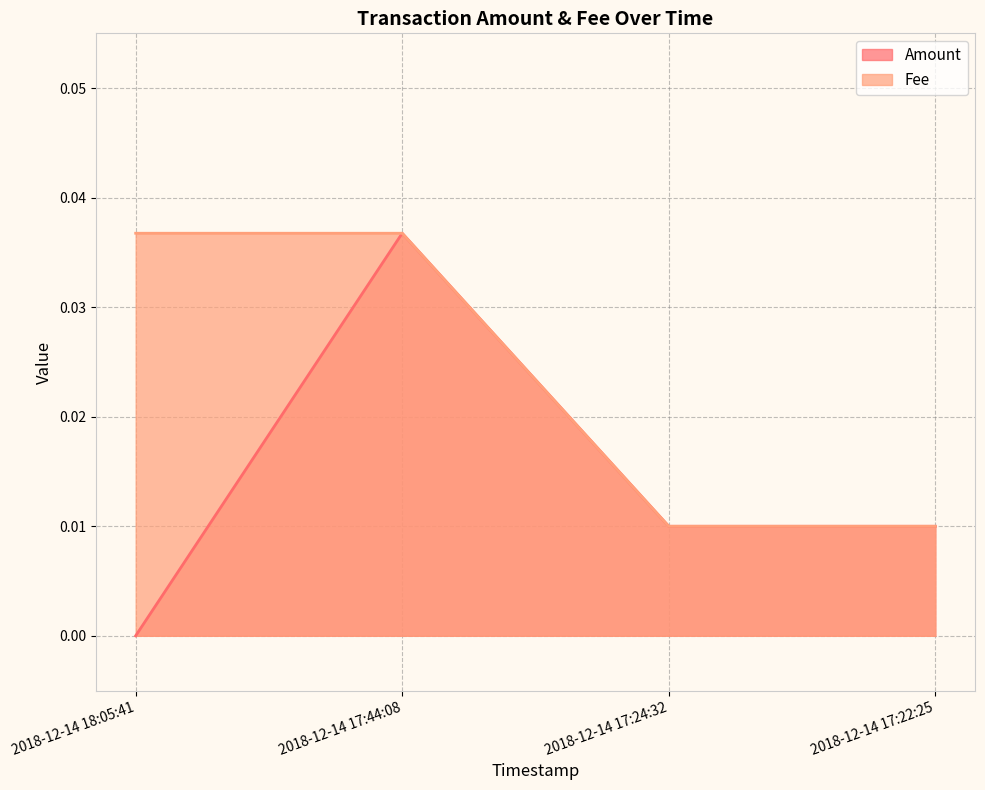

What are all the series names shown in the legend?

Amount, Fee